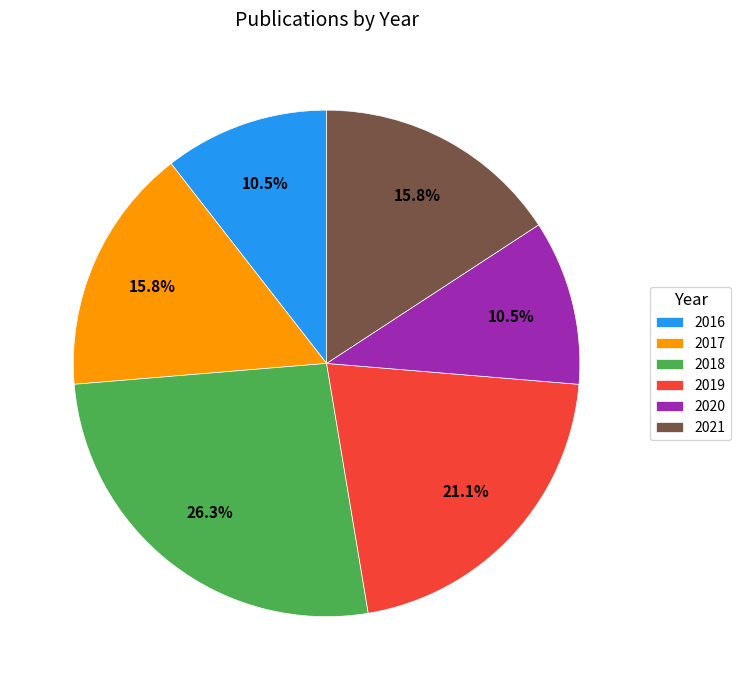

Is it true that 2017 is 16% of the pie?

True